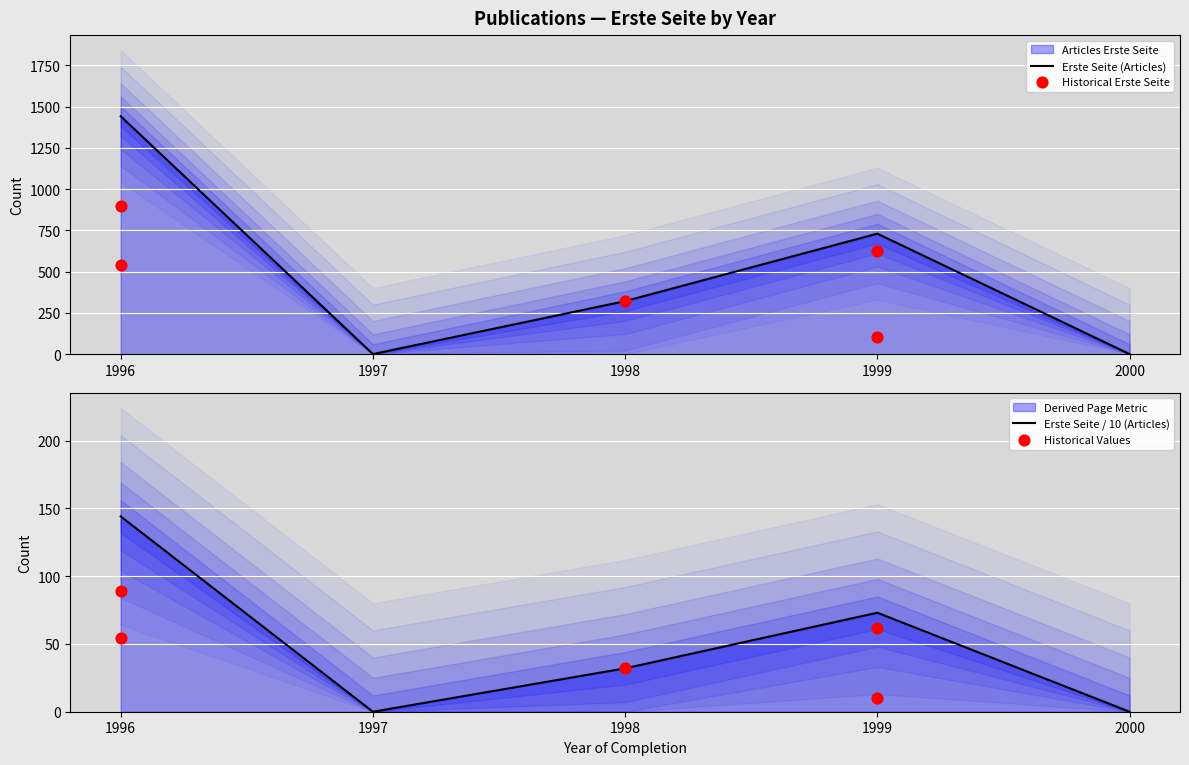

Which series has the largest total across all categories?

Erste Seite (Articles)